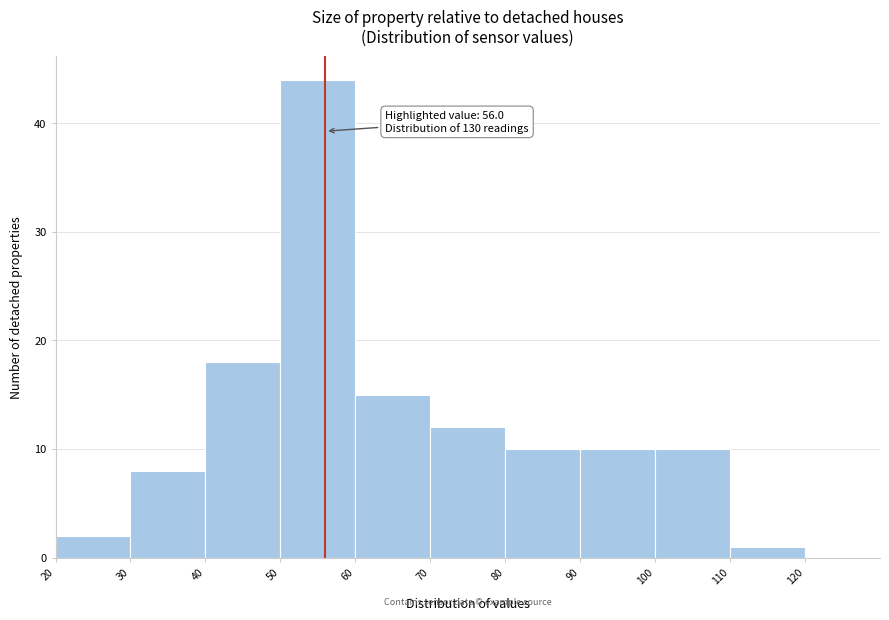

Over which range of the x-axis is the bar tallest?

50 to 60